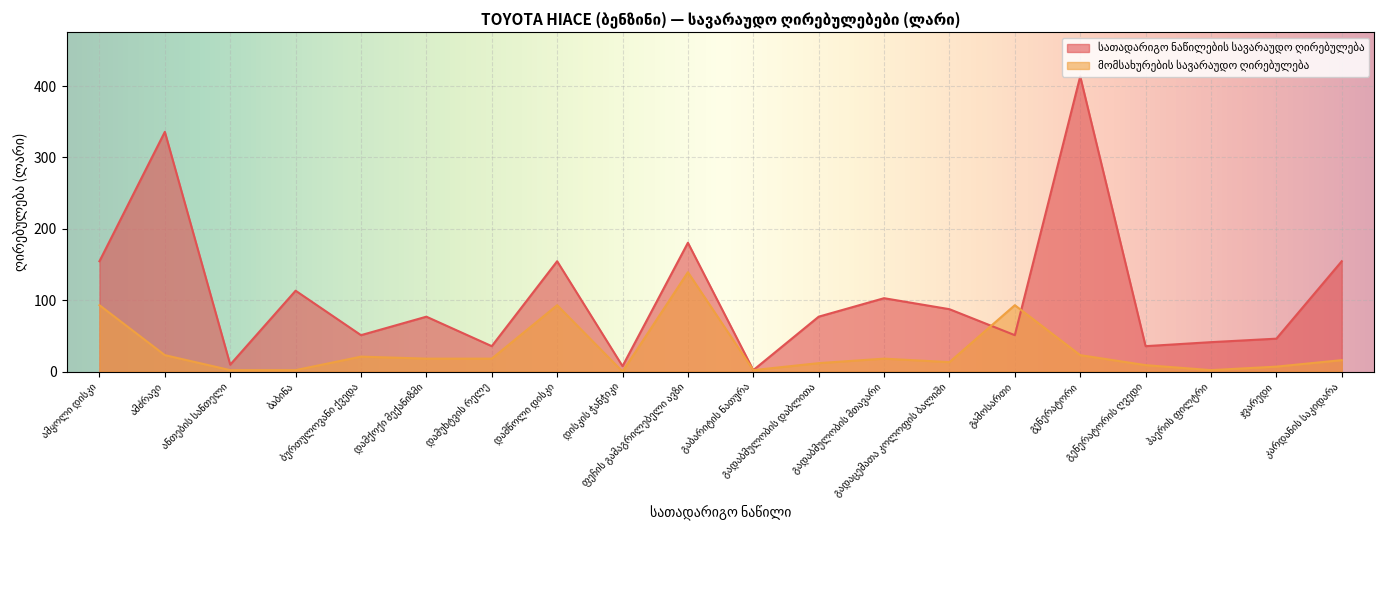

At which label does მომსახურების სავარაუდო ღირებულება reach its minimum?

დისკის ჭანჭიკი